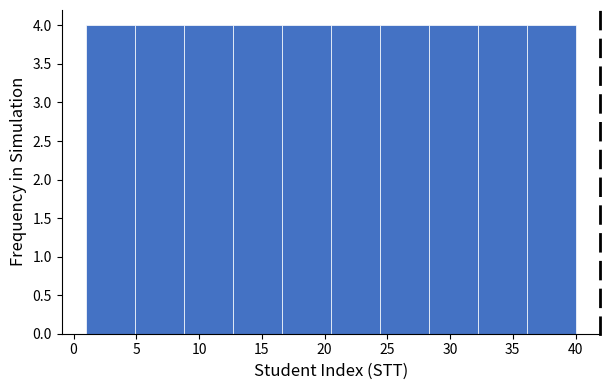

How tall is the bar that spans 20.5 to 24.4 on the x-axis? Neither the bar edges nor the heights are printed on the chart, so give them approximately, as read against the axes.

4